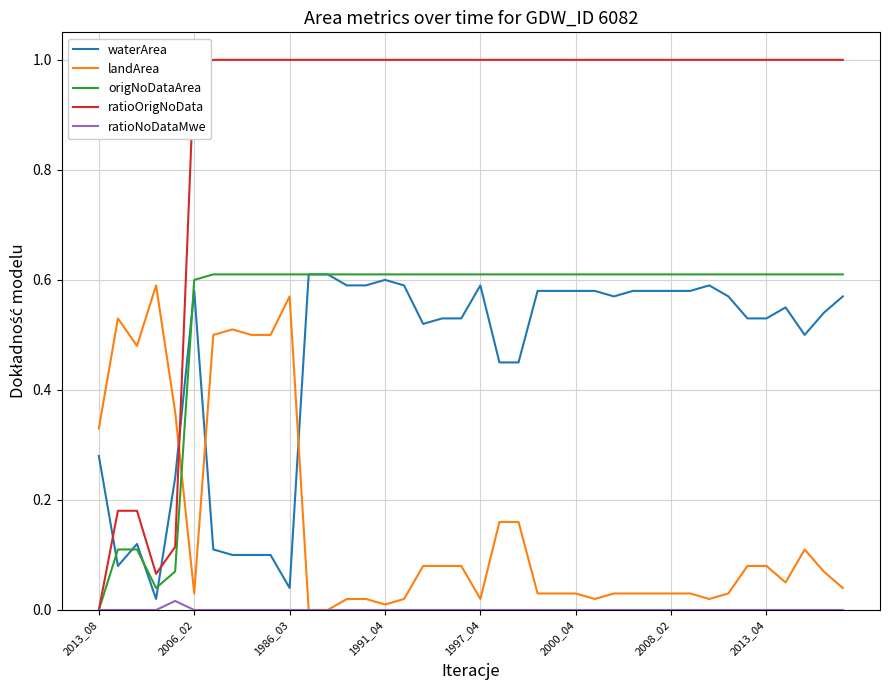

Which series has the widest spread of values?

ratioOrigNoData